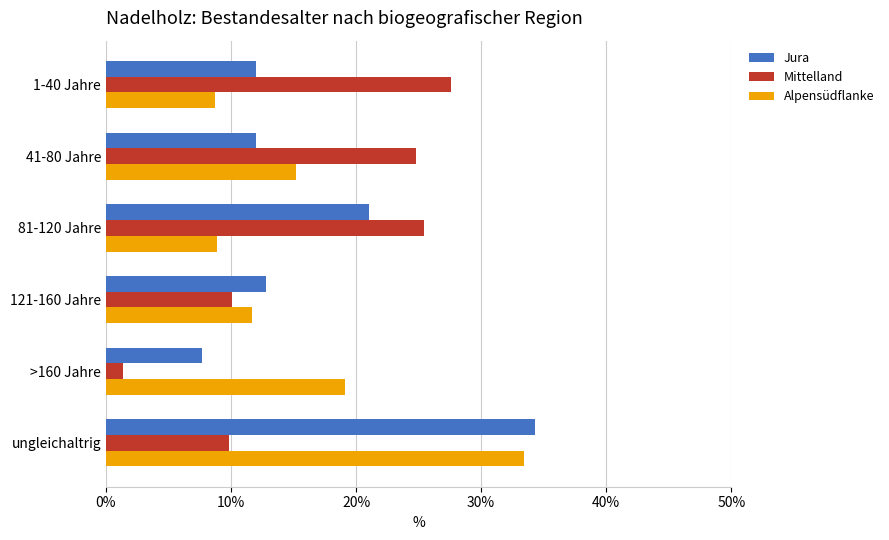

At how many categories does at least one series exceed 2?

6